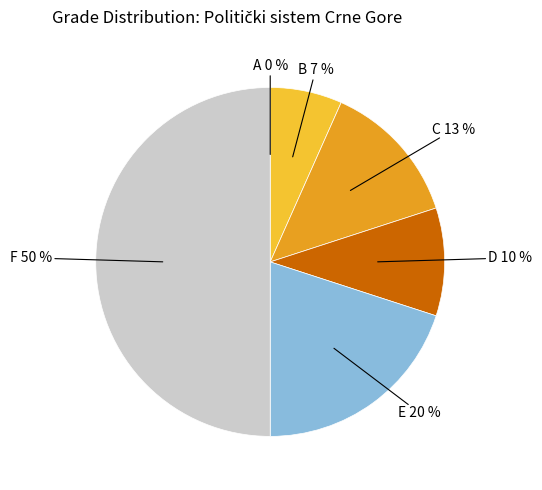

To the nearest percent, what is the average slice percentage?

17%